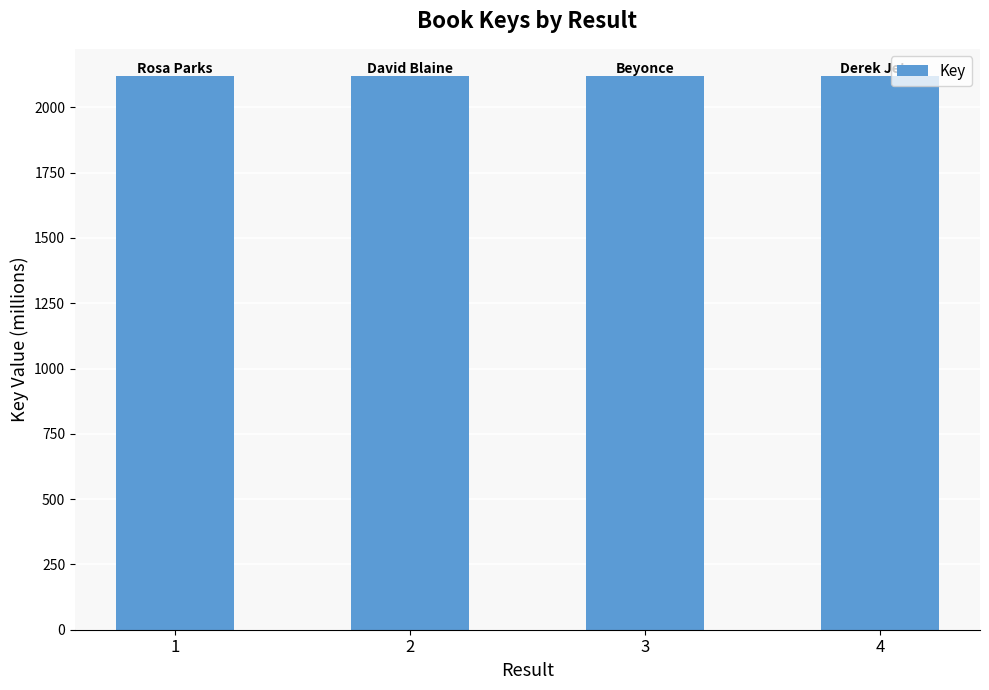

Reading left to right, what are all the values shown in this chart?

2117.9	2117.9	2117.9	2117.9